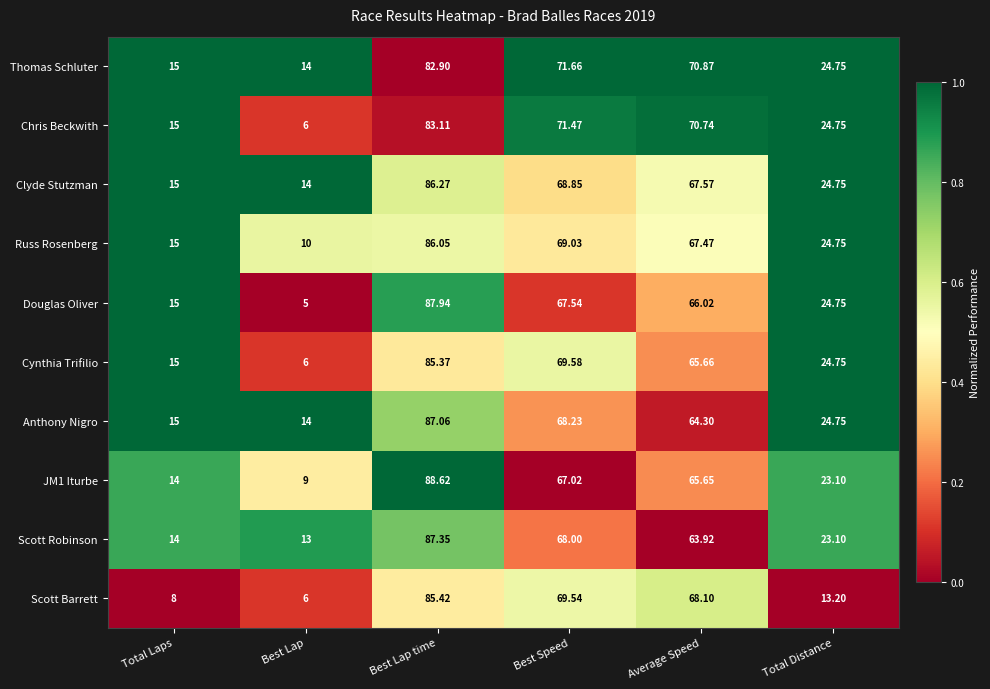

Which category has the lowest value in the Douglas Oliver series?

Best Lap